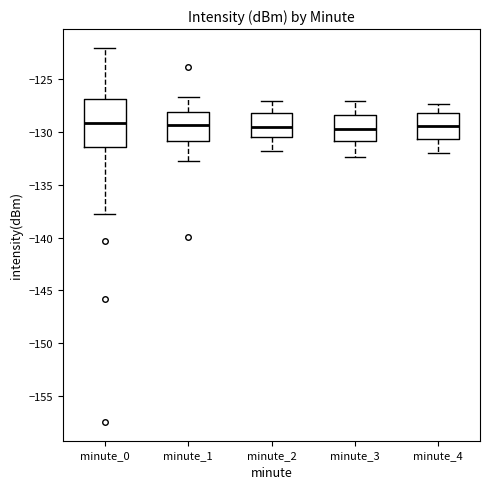

Where does the upper whisker of the box for minute_0 end on the y-axis? The values are not printed on the chart, so give them approximately, as read against the axis.

-122.0